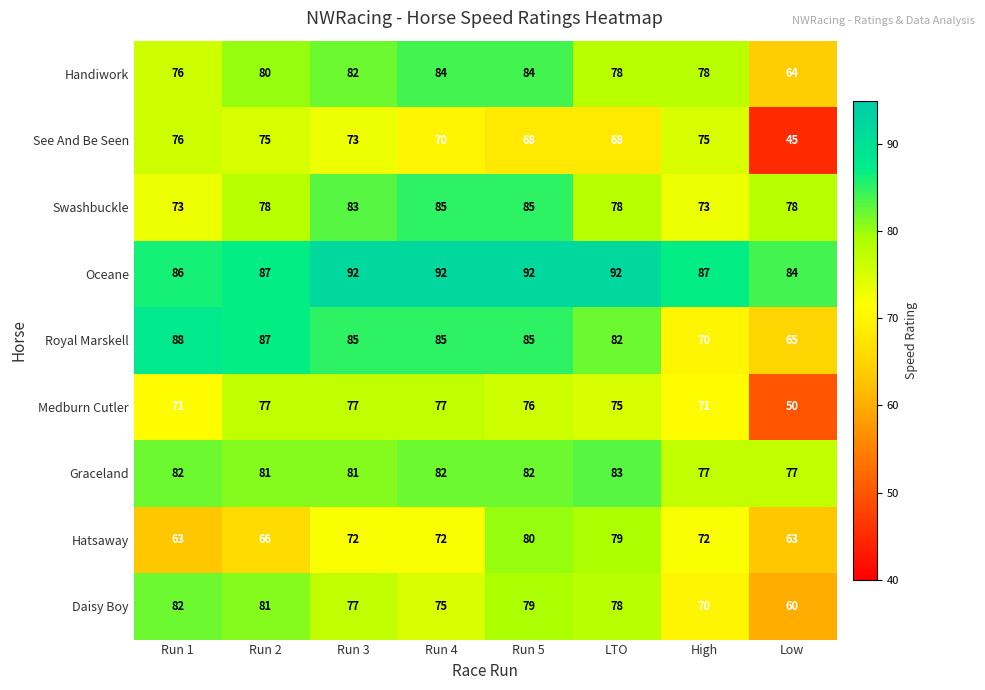

What is the greatest value displayed?

92